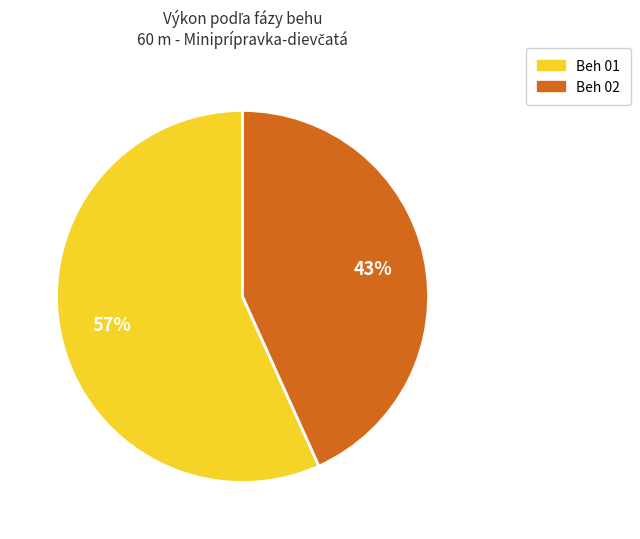

Count the number of slices in the pie.

2